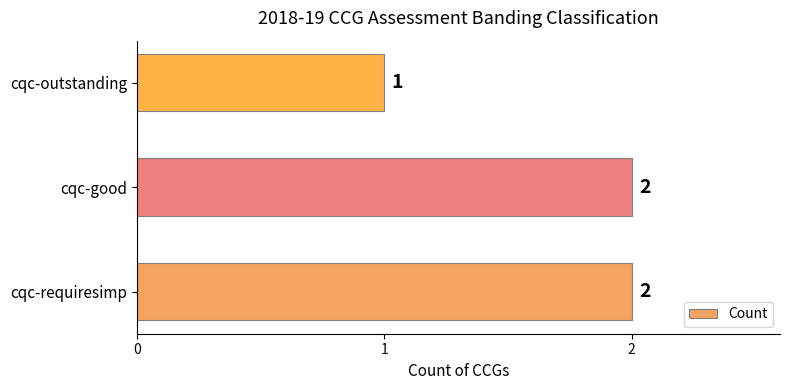

Is it true that the value at cqc-requiresimp is 2?

True